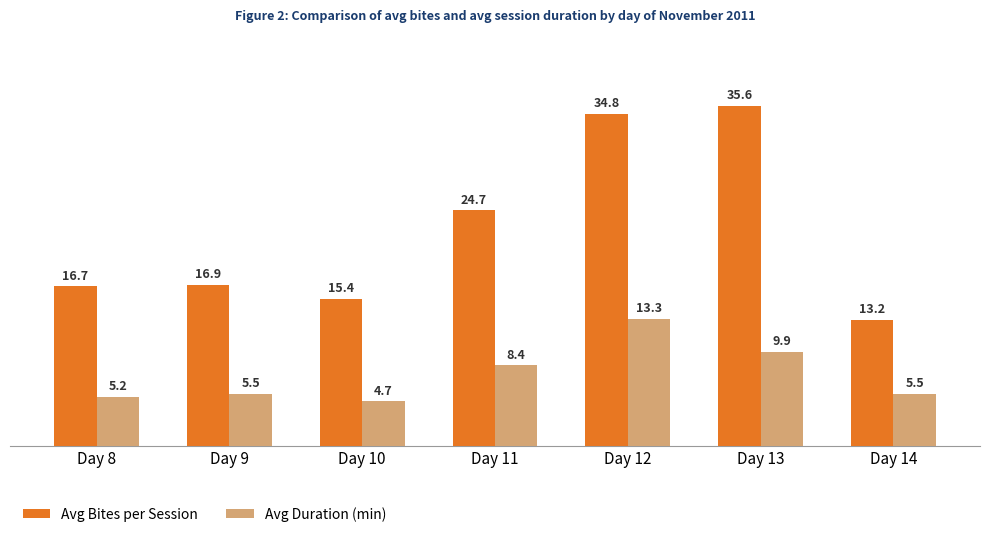

Which category has the lowest value across all series?

Day 10